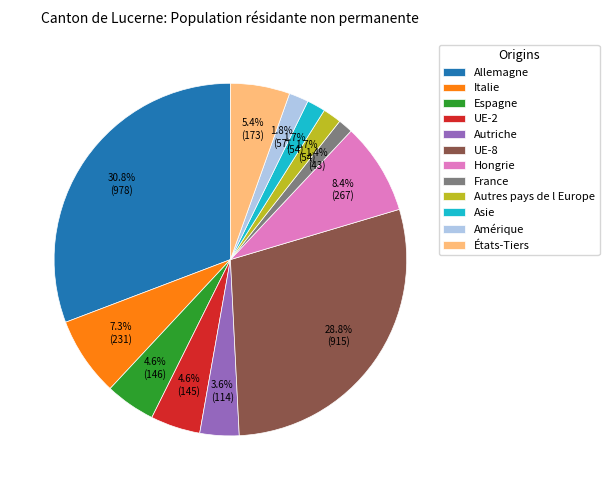

Between UE-2 and France, which is larger?

UE-2